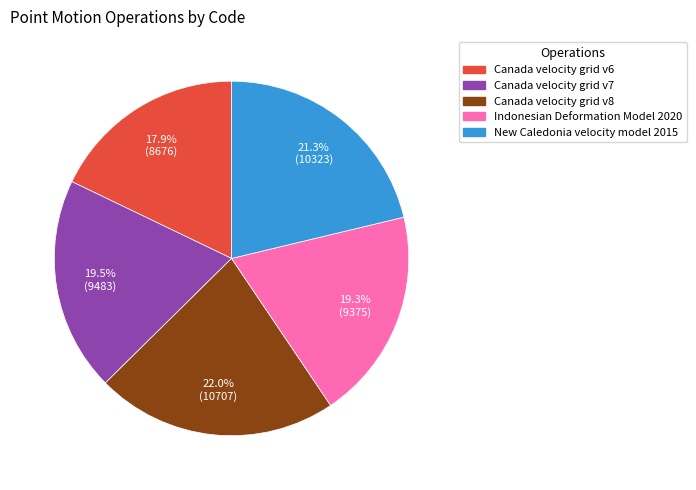

Is it true that Canada velocity grid v7 is 27% of the pie?

False